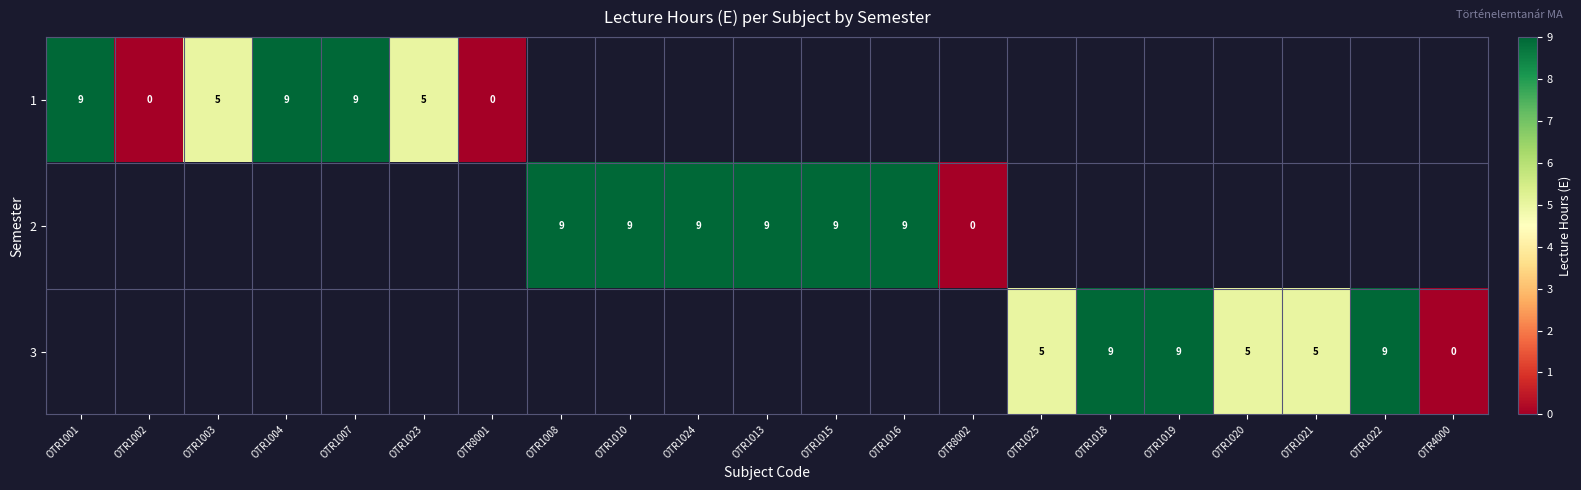

True or false: 1 has a value of 14 at OTR1004.

False